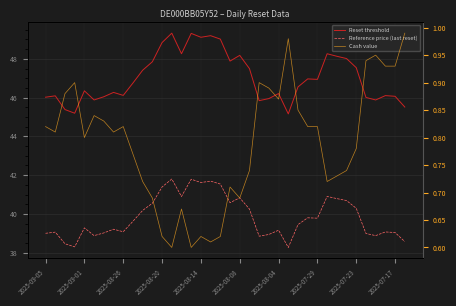

True or false: Reset threshold and Reference price (last reset) intersect in this chart.

False